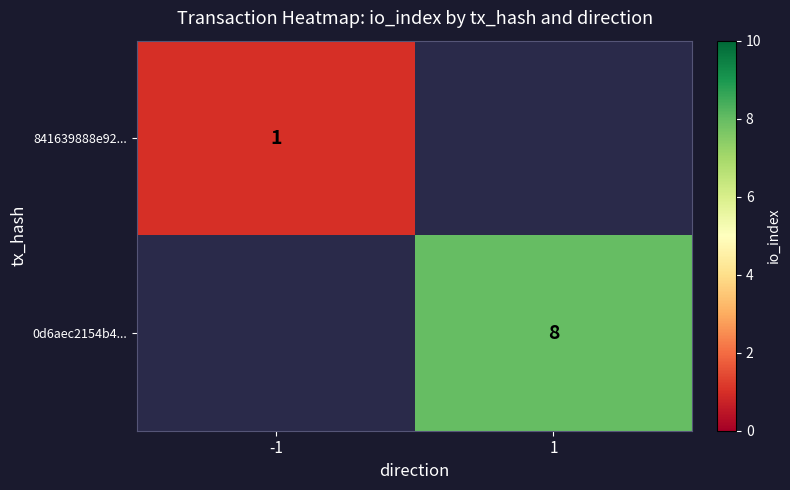

Is it true that 841639888e92... equals 1 at -1?

True